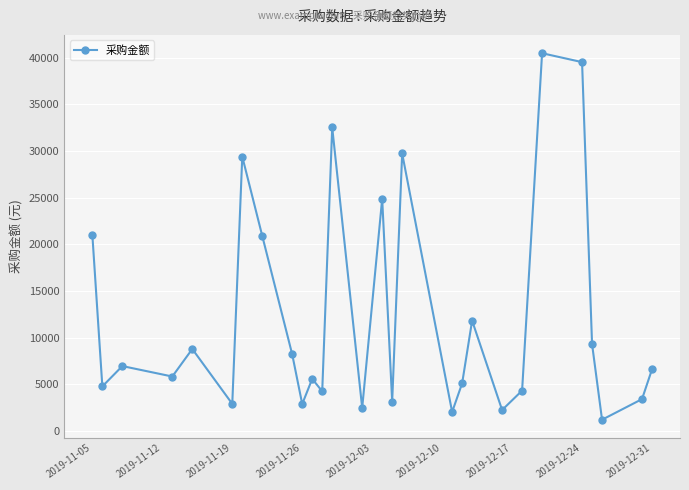

What is the difference between the second highest and second lowest values?

37490